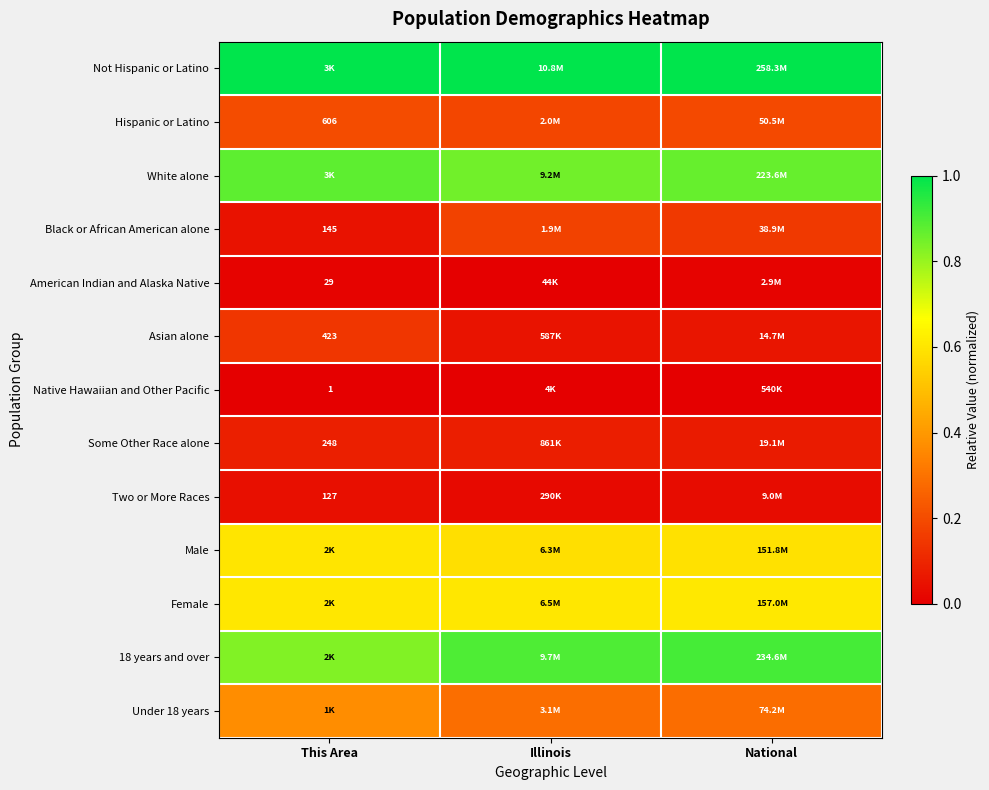

Rank the series at Illinois from lowest to highest value.

Native Hawaiian and Other Pacific, American Indian and Alaska Native, Two or More Races, Asian alone, Some Other Race alone, Black or African American alone, Hispanic or Latino, Under 18 years, Male, Female, White alone, 18 years and over, Not Hispanic or Latino